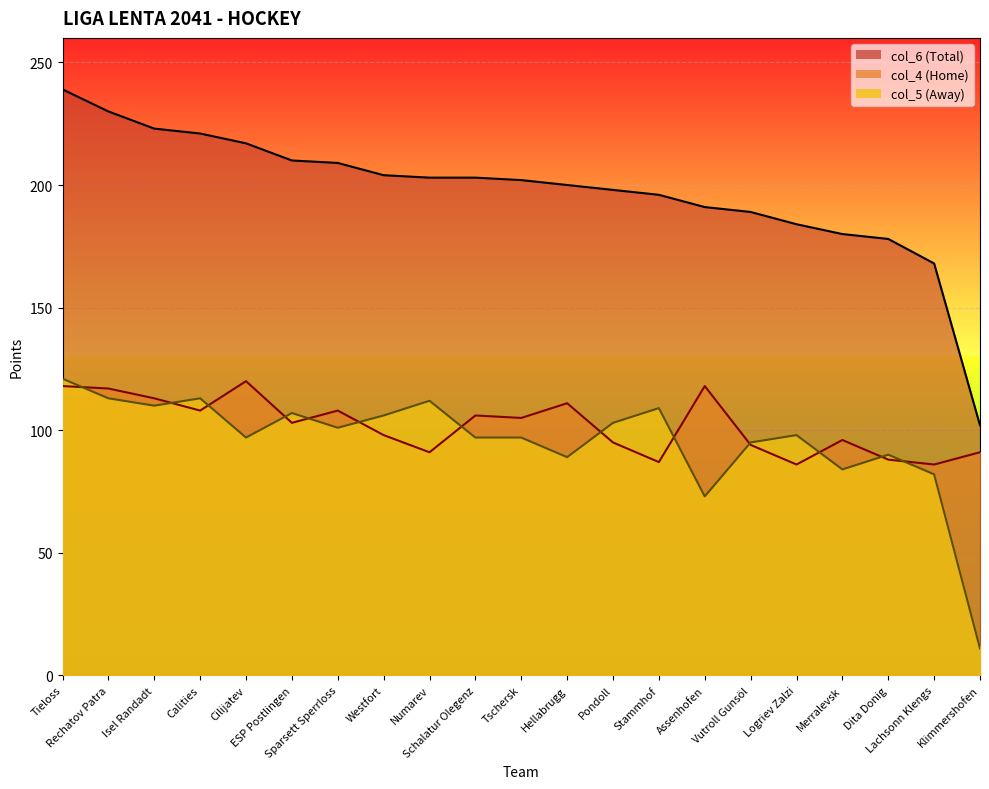

Reading left to right, what are all the values shown in this chart?

col_5: 121	113	110	113	97	107	101	106	112	97	97	89	103	109	73	95	98	84	90	82	11
col_4: 118	117	113	108	120	103	108	98	91	106	105	111	95	87	118	94	86	96	88	86	91
col_6: 239	230	223	221	217	210	209	204	203	203	202	200	198	196	191	189	184	180	178	168	102